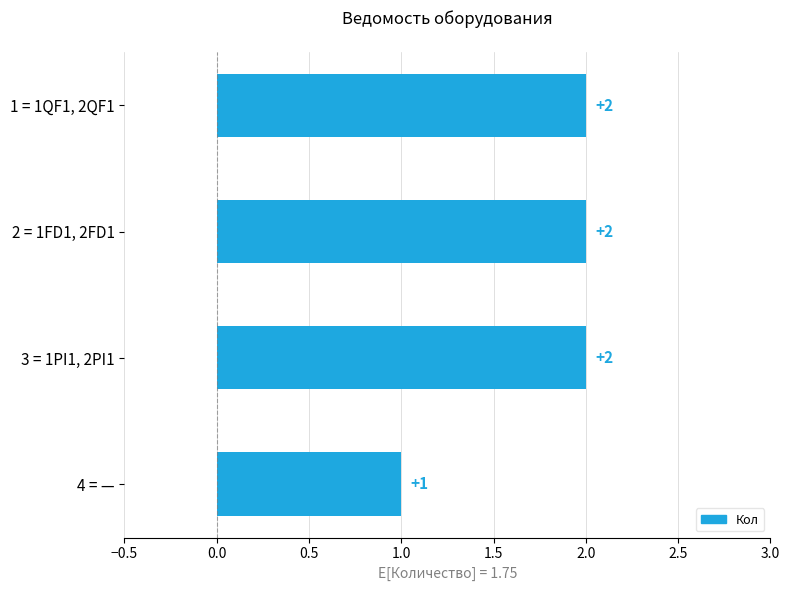

Is it true that the value at 1 = 1QF1, 2QF1 is 2?

True